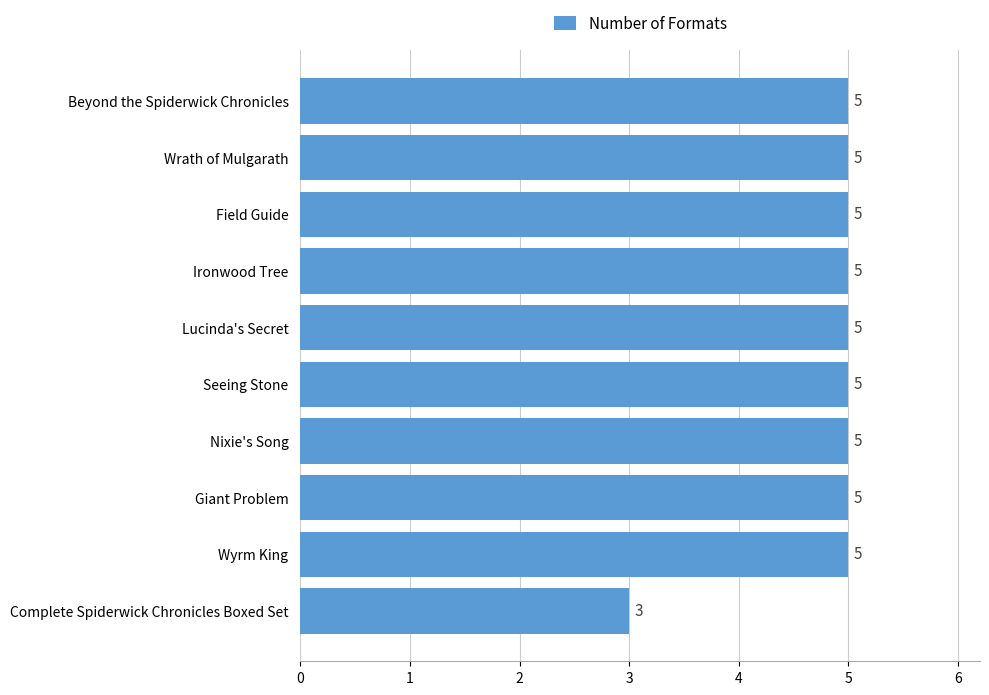

Approximately how many times larger is the value at Seeing Stone compared to Field Guide?

1.0